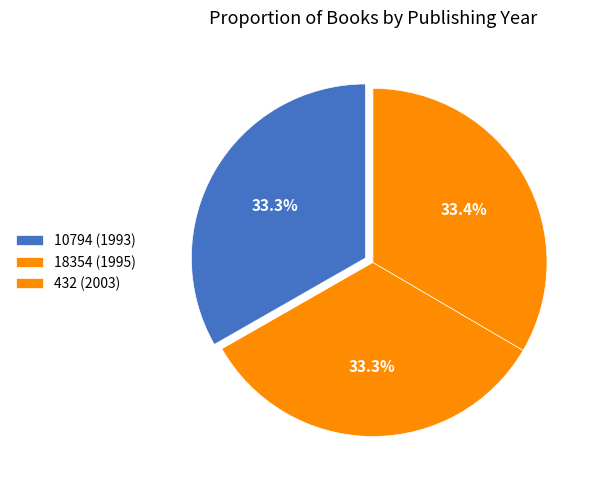

To the nearest percent, what is the average slice percentage?

33%